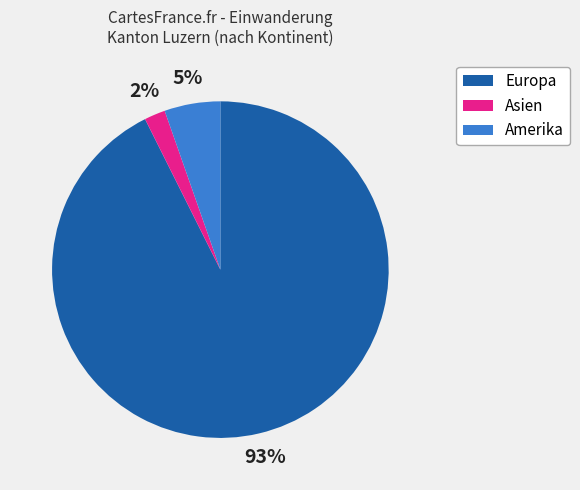

To the nearest percent, what is the average slice percentage?

33%